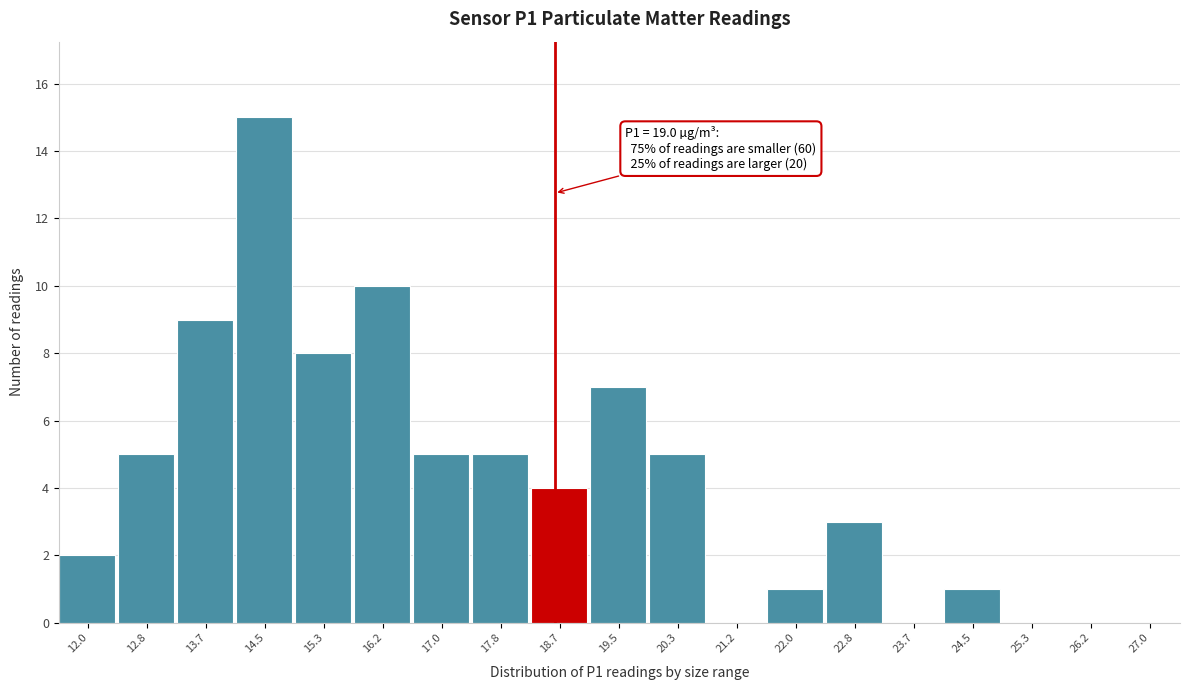

Reading left to right, extract all data points from this chart.

12.0=2	12.8=5	13.7=9	14.5=15	15.3=8	16.2=10	17.0=5	17.8=5	18.7=4	19.5=7	20.3=5	21.2=0	22.0=1	22.8=3	23.7=0	24.5=1	25.3=0	26.2=0	27.0=0